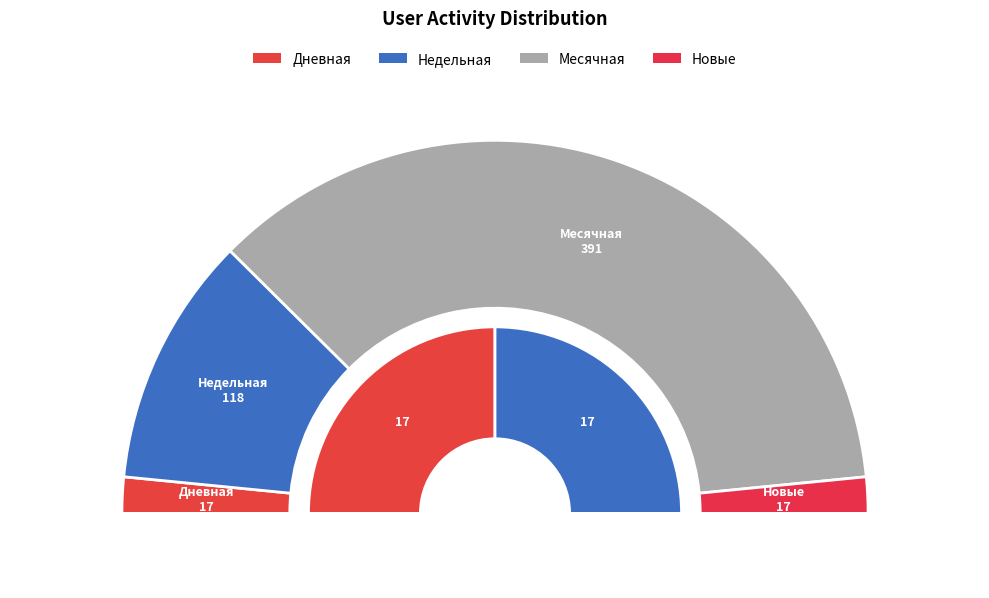

Rank the series at 2024-04-27 from highest to lowest value.

Месячная, Недельная, Дневная, Новые